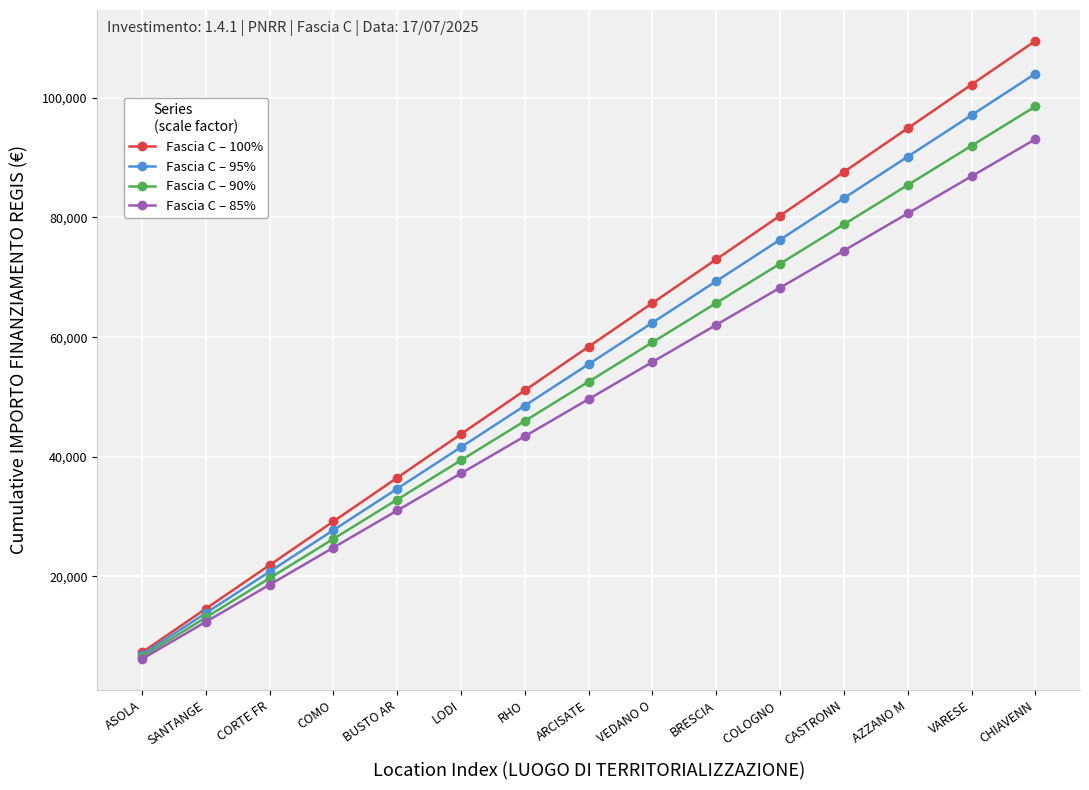

The value of Fascia C – 95% at CHIAVENN is 104039.2. True or false?

True